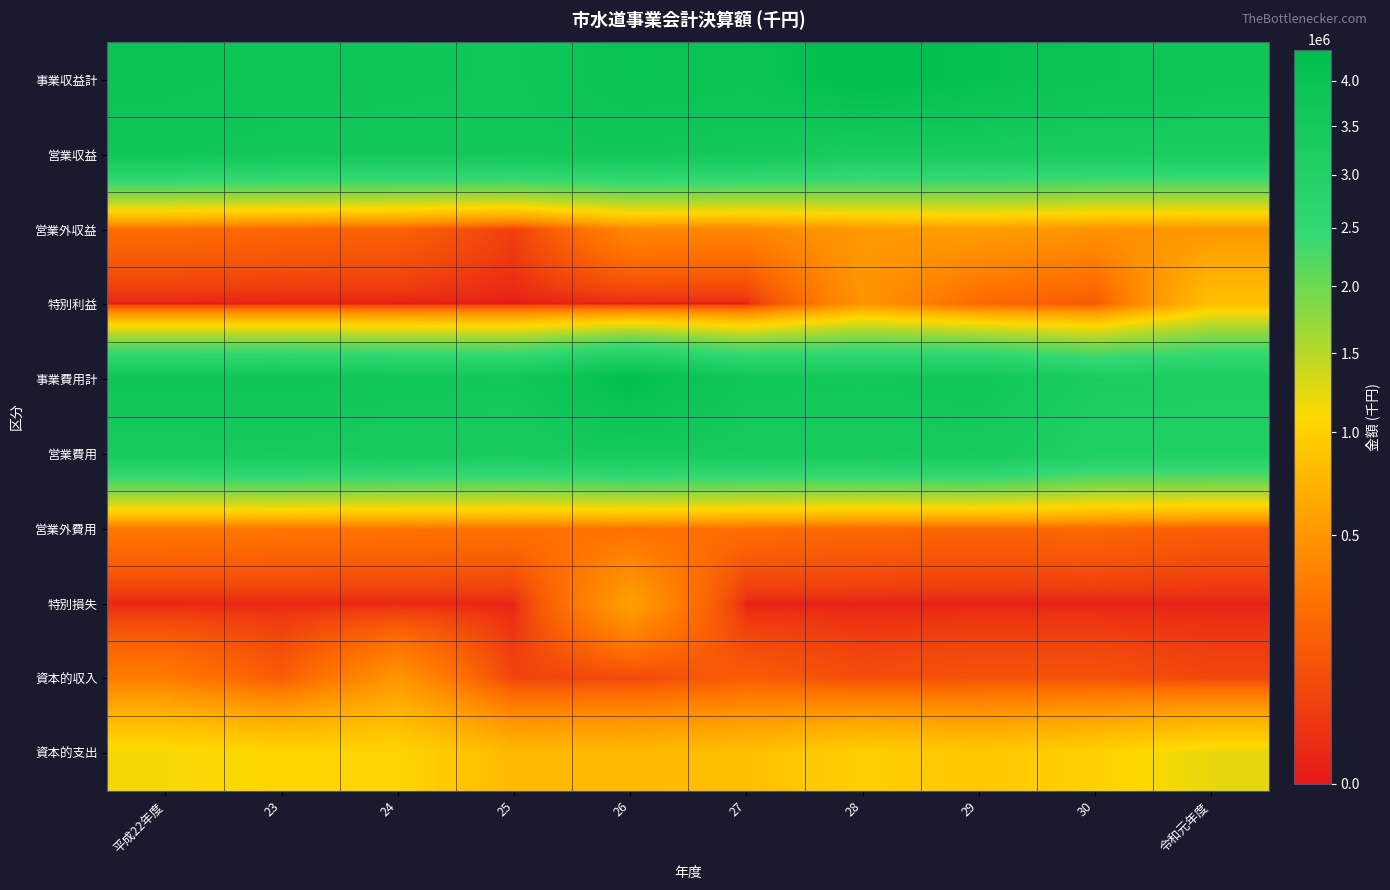

At 26, list the series in order from largest to smallest.

事業費用計, 事業収益計, 営業収益, 営業費用, 資本的支出, 特別損失, 営業外収益, 営業外費用, 資本的収入, 特別利益